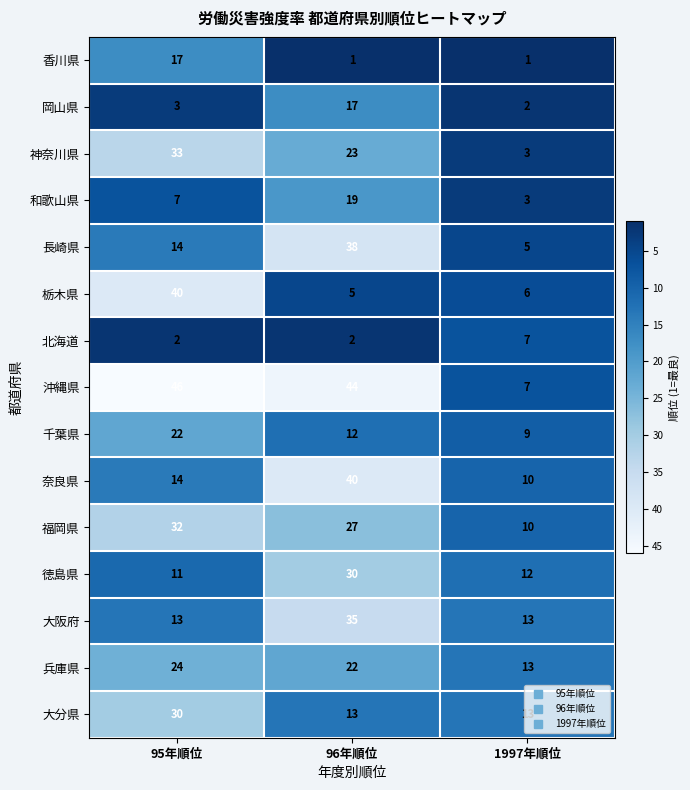

What is the total value across all series at 1997年順位?

114